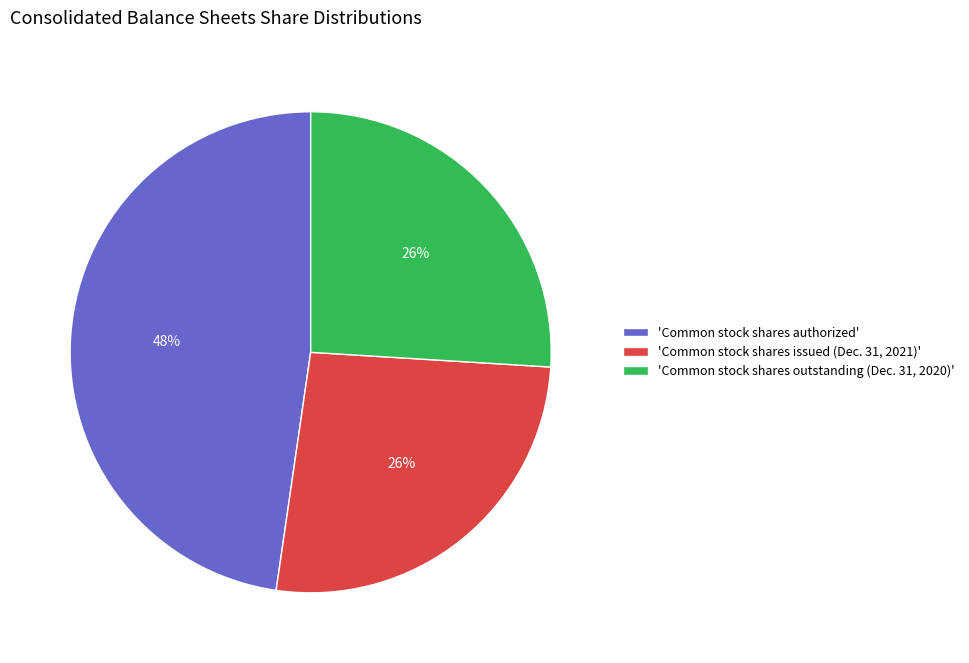

To the nearest percent, what is the difference between the 'Common stock shares outstanding (Dec. 31, 2020)' and 'Common stock shares authorized' slice percentages?

22%